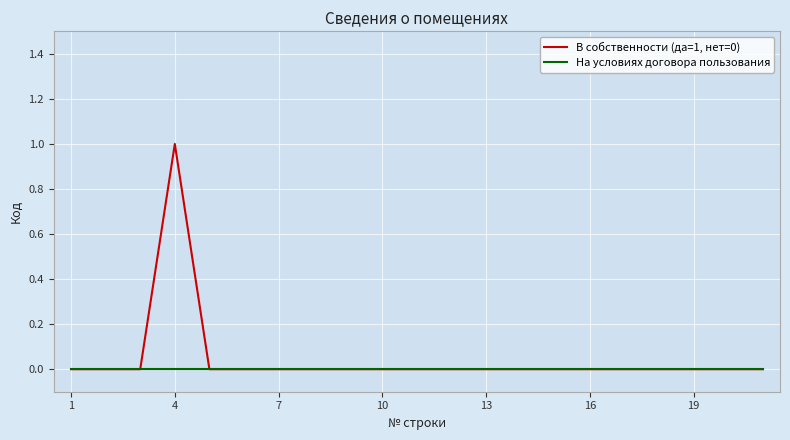

Which series has the widest spread of values?

В собственности (да=1, нет=0)